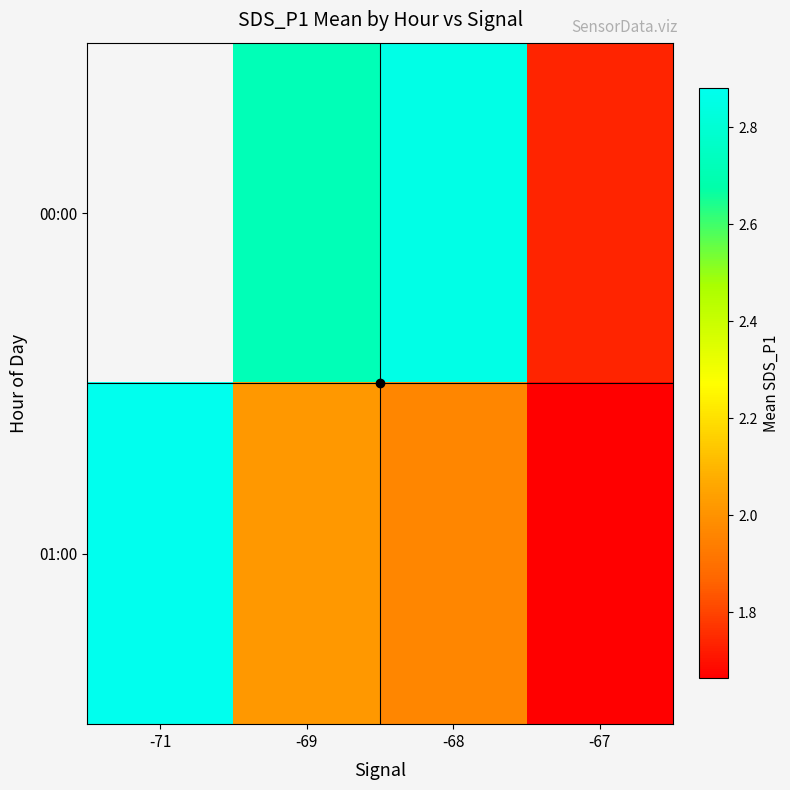

The value of 00:00 at -68 is 3.8. True or false?

False